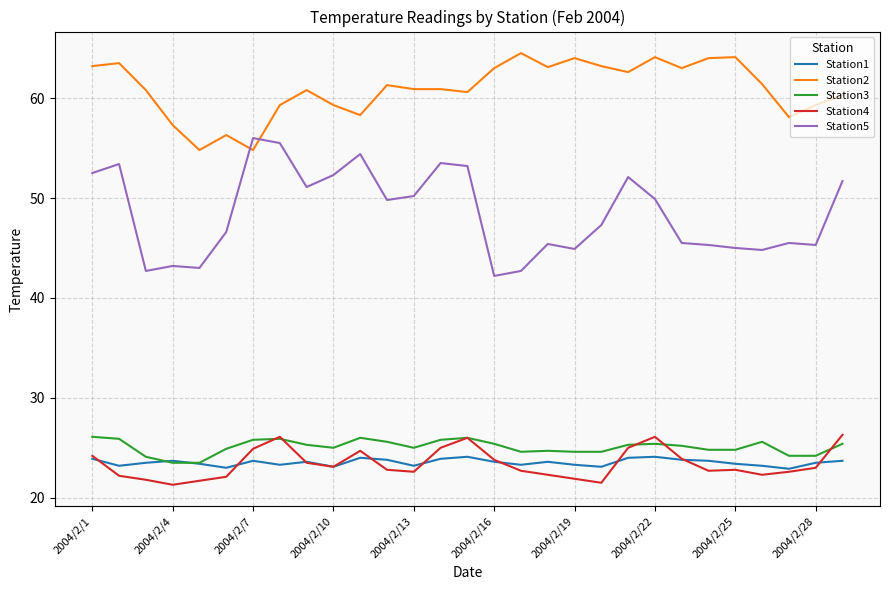

What is the average value of the Station5 series?

48.4